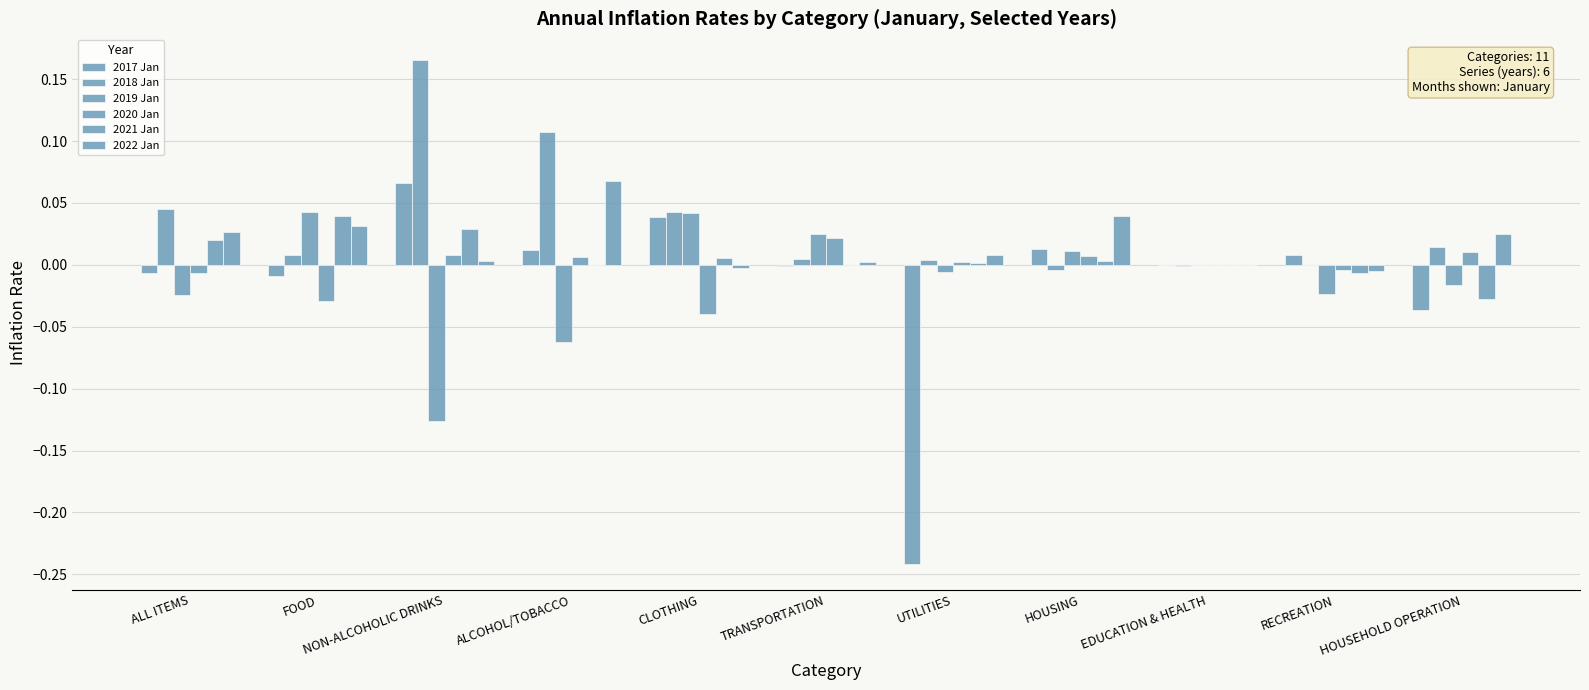

Reading right to left, what are all the values shown in this chart?

2017 Jan: HOUSEHOLD OPERATION=-0.0	RECREATION=0.0	EDUCATION & HEALTH=0.0	HOUSING=0.0	UTILITIES=-0.2	TRANSPORTATION=-0.0	CLOTHING=0.0	ALCOHOL/TOBACCO=0.0	NON-ALCOHOLIC DRINKS=0.1	FOOD=-0.0	ALL ITEMS=-0.0
2018 Jan: HOUSEHOLD OPERATION=0.0	RECREATION=0.0	EDUCATION & HEALTH=-0.0	HOUSING=-0.0	UTILITIES=0.0	TRANSPORTATION=0.0	CLOTHING=0.0	ALCOHOL/TOBACCO=0.1	NON-ALCOHOLIC DRINKS=0.2	FOOD=0.0	ALL ITEMS=0.0
2019 Jan: HOUSEHOLD OPERATION=-0.0	RECREATION=-0.0	EDUCATION & HEALTH=-0.0	HOUSING=0.0	UTILITIES=-0.0	TRANSPORTATION=0.0	CLOTHING=0.0	ALCOHOL/TOBACCO=-0.1	NON-ALCOHOLIC DRINKS=-0.1	FOOD=0.0	ALL ITEMS=-0.0
2020 Jan: HOUSEHOLD OPERATION=0.0	RECREATION=-0.0	EDUCATION & HEALTH=0.0	HOUSING=0.0	UTILITIES=0.0	TRANSPORTATION=0.0	CLOTHING=-0.0	ALCOHOL/TOBACCO=0.0	NON-ALCOHOLIC DRINKS=0.0	FOOD=-0.0	ALL ITEMS=-0.0
2021 Jan: HOUSEHOLD OPERATION=-0.0	RECREATION=-0.0	EDUCATION & HEALTH=-0.0	HOUSING=0.0	UTILITIES=0.0	TRANSPORTATION=-0.0	CLOTHING=0.0	ALCOHOL/TOBACCO=0.0	NON-ALCOHOLIC DRINKS=0.0	FOOD=0.0	ALL ITEMS=0.0
2022 Jan: HOUSEHOLD OPERATION=0.0	RECREATION=-0.0	EDUCATION & HEALTH=0.0	HOUSING=0.0	UTILITIES=0.0	TRANSPORTATION=0.0	CLOTHING=-0.0	ALCOHOL/TOBACCO=0.1	NON-ALCOHOLIC DRINKS=0.0	FOOD=0.0	ALL ITEMS=0.0